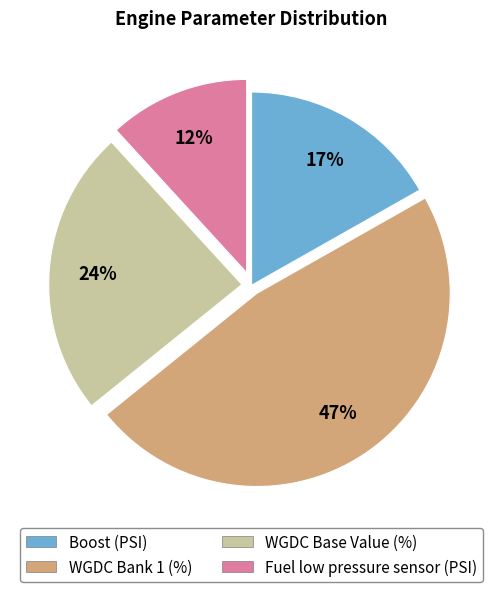

Which slice is the largest?

WGDC Bank 1 (%)